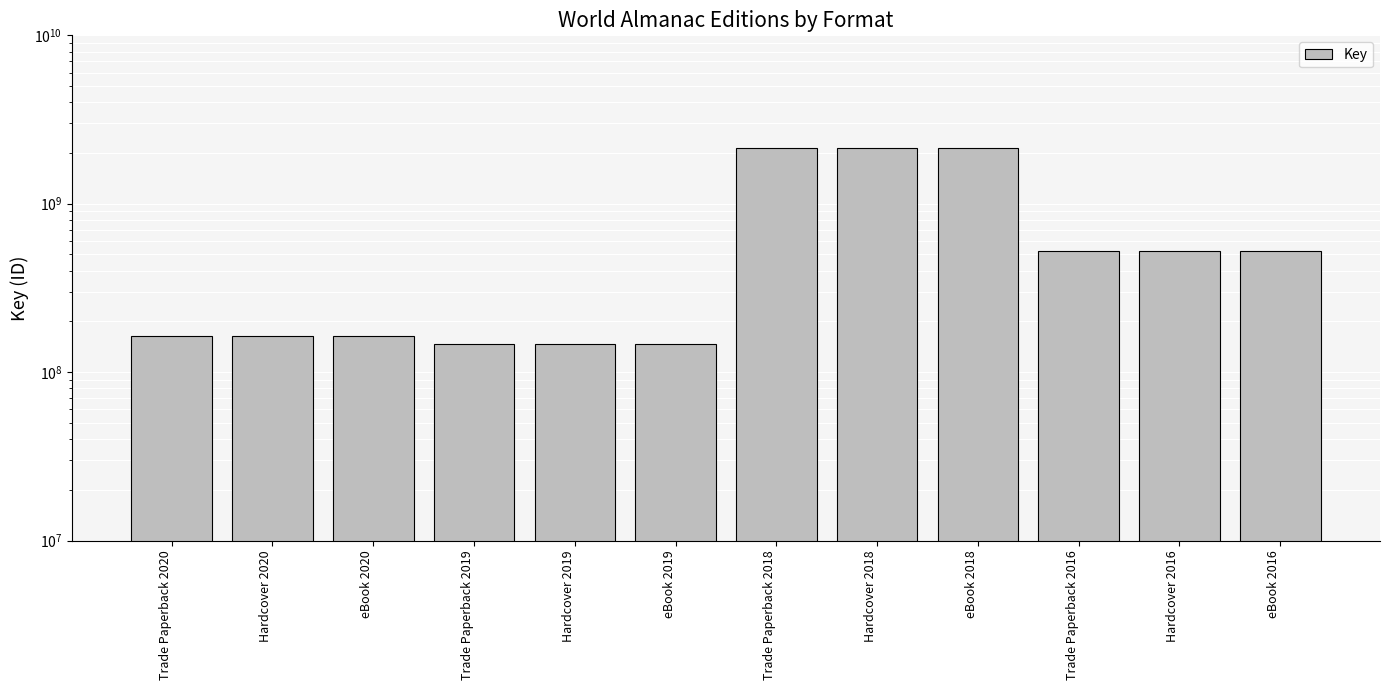

What is the label of the 1st bar from the left?

Trade Paperback 2020